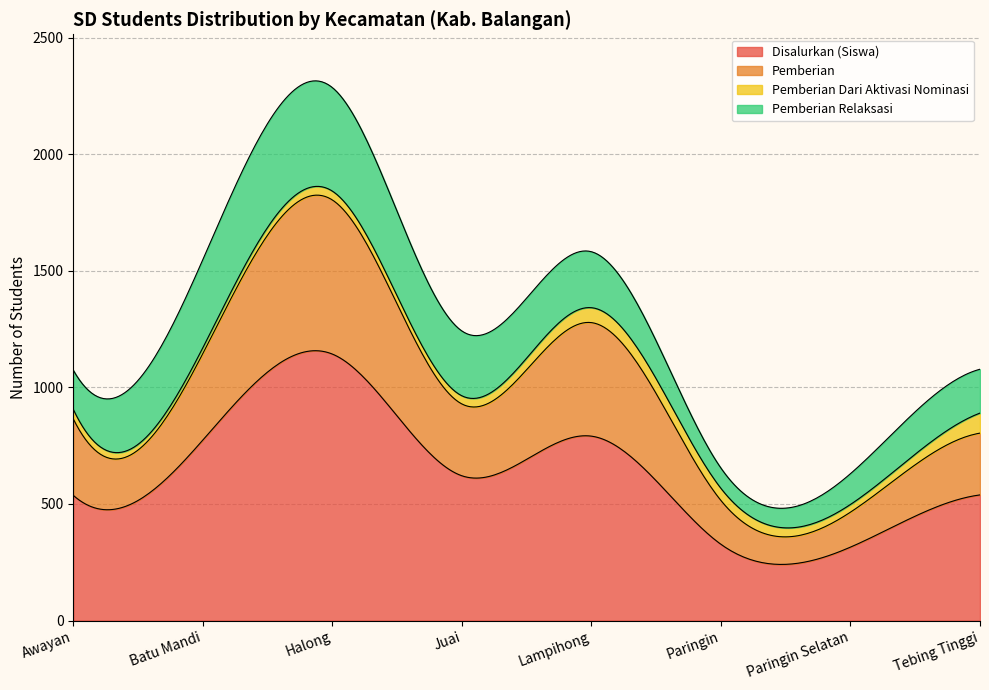

At which label does Pemberian Relaksasi first exceed 240?

Batu Mandi